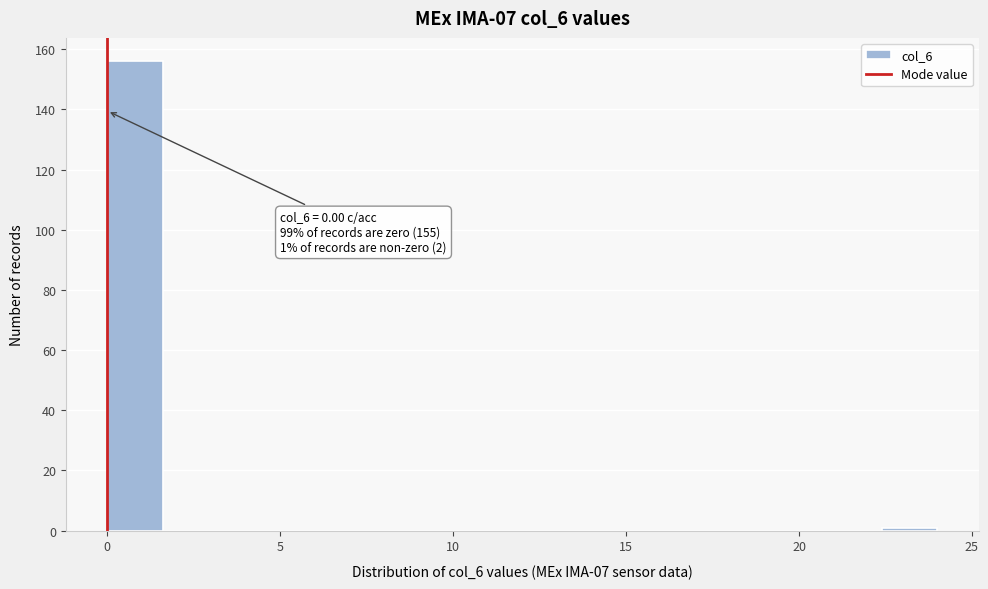

Around what value on the x-axis is the tallest bar? Give the approximate position of its centre, as read against the axis.

1.0